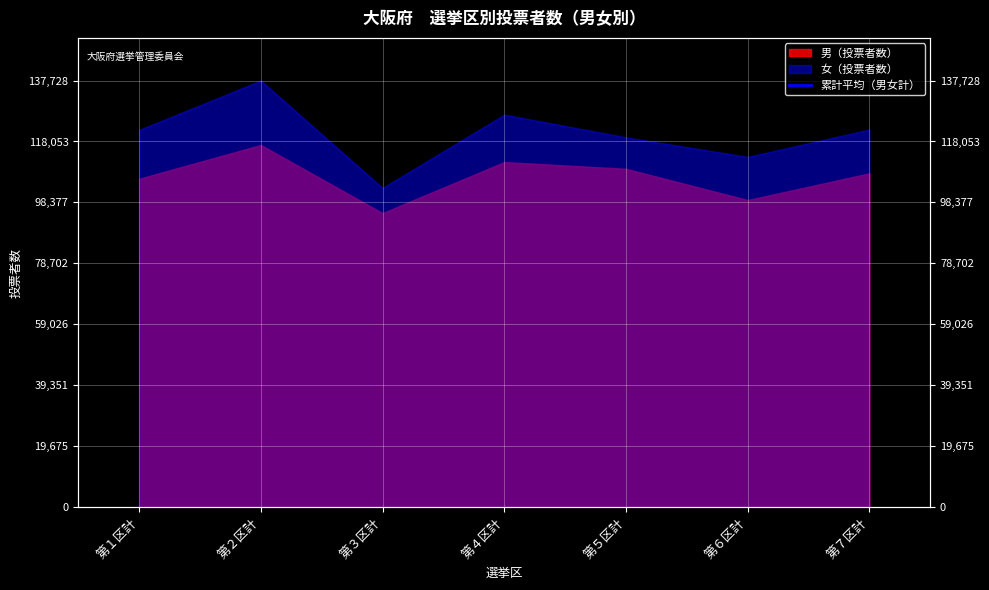

True or false: there are more than 0 points higher than both neighbors.

True